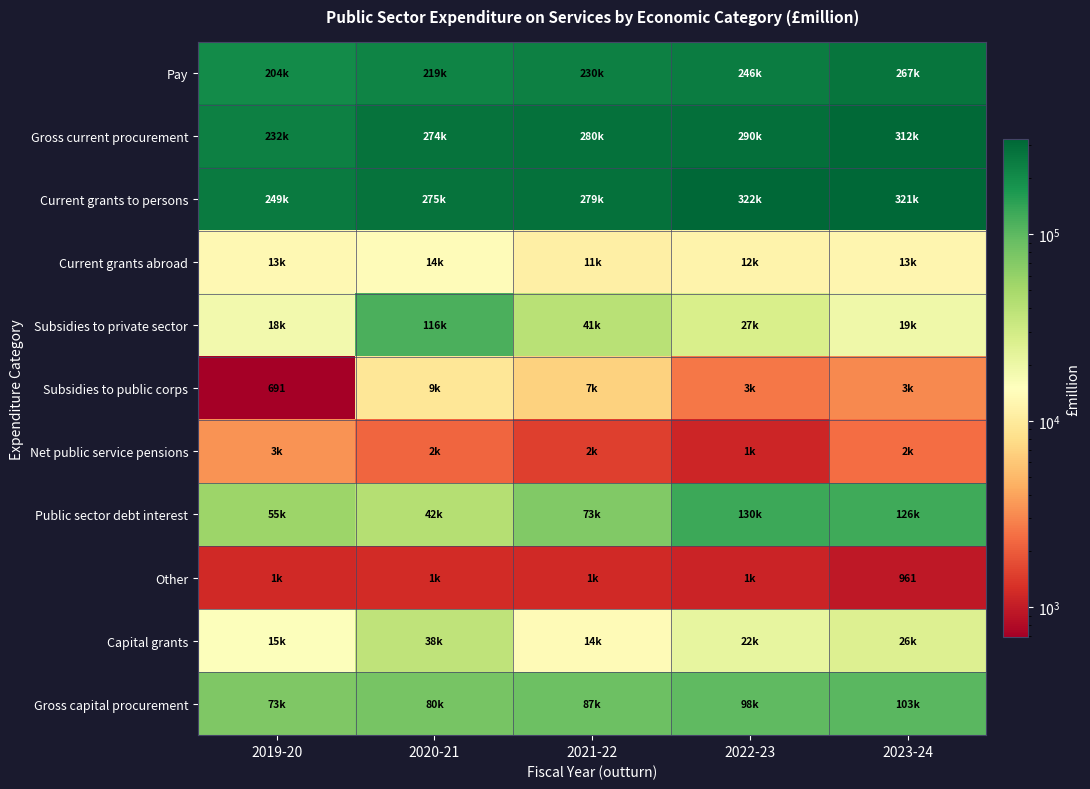

True or false: Subsidies to public corps has a value of 2602 at 2022-23.

True